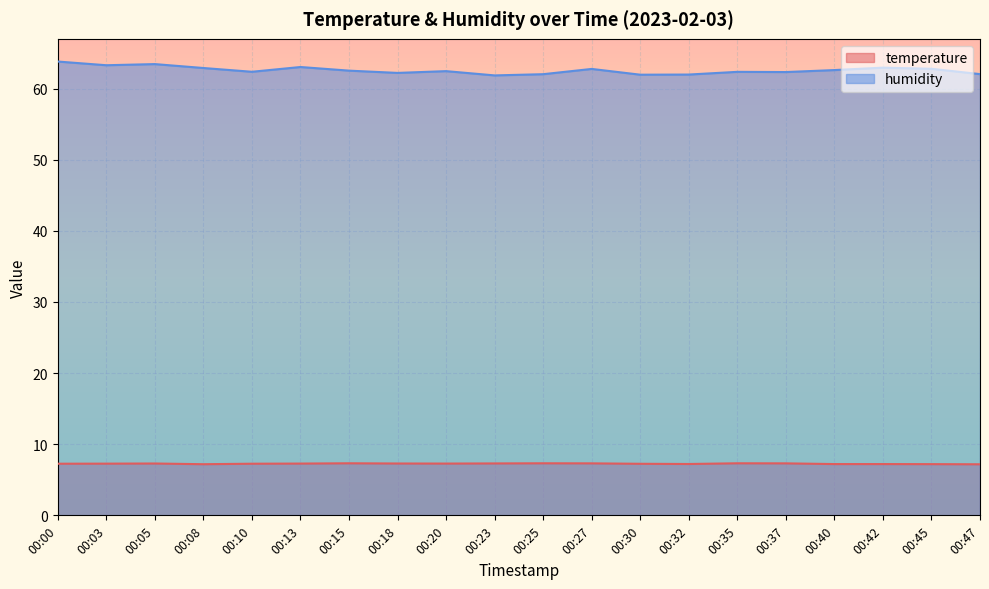

True or false: temperature and humidity cross at least once.

False